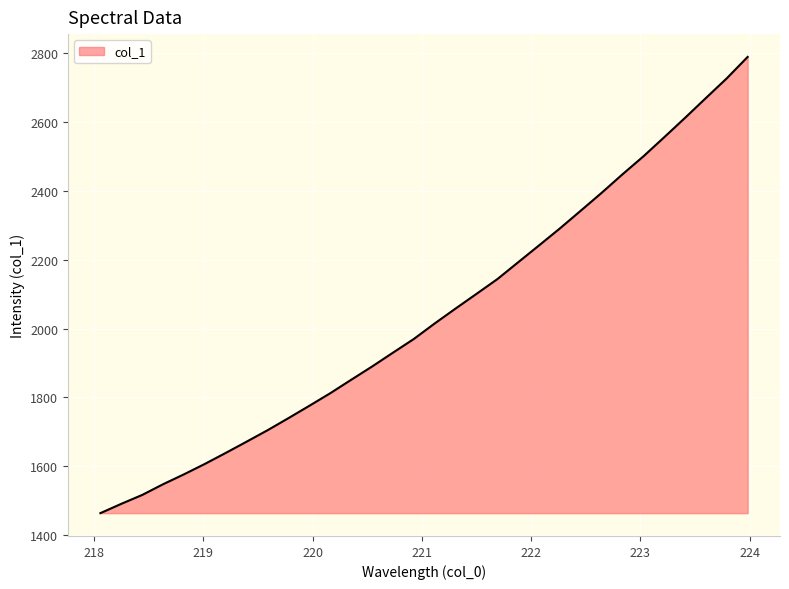

What is the minimum value shown in the chart?

1463.3